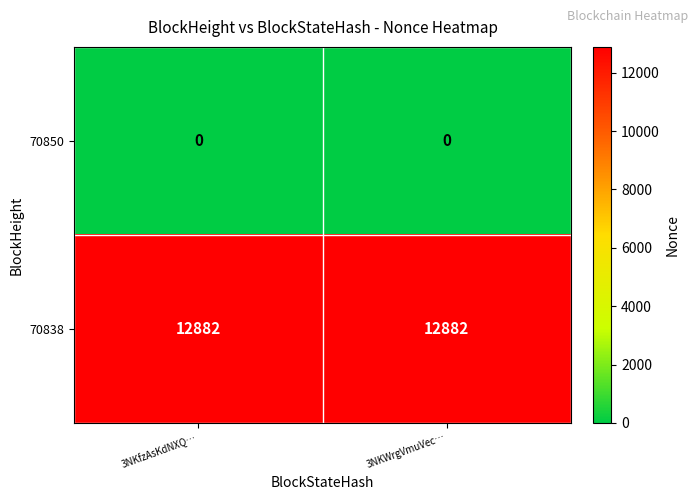

What is the greatest value displayed?

12882